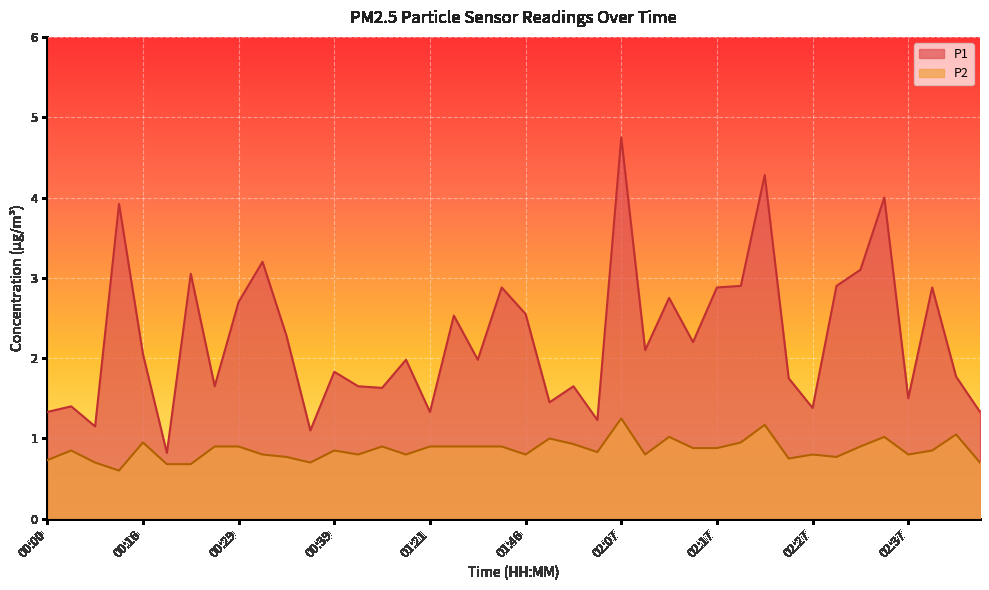

What position from the left is 00:16?

5